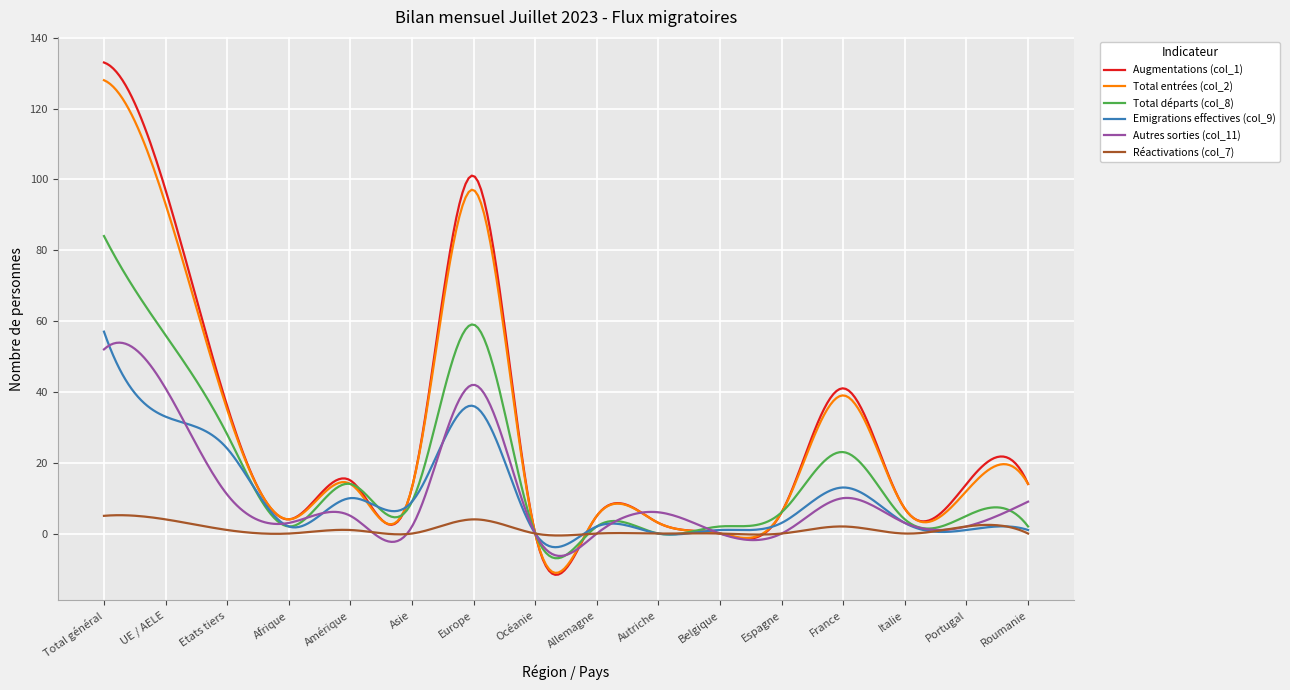

Does the chart display data point markers on the line(s)?

No